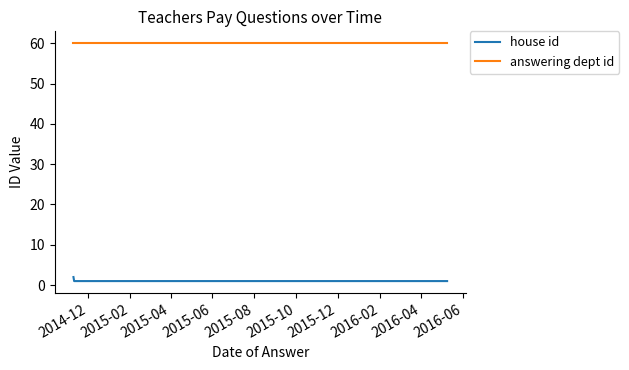

Reading right to left, what are all the values shown in this chart?

house id: 1	1	1	1	1	1	1	1	1	2
answering dept id: 60	60	60	60	60	60	60	60	60	60